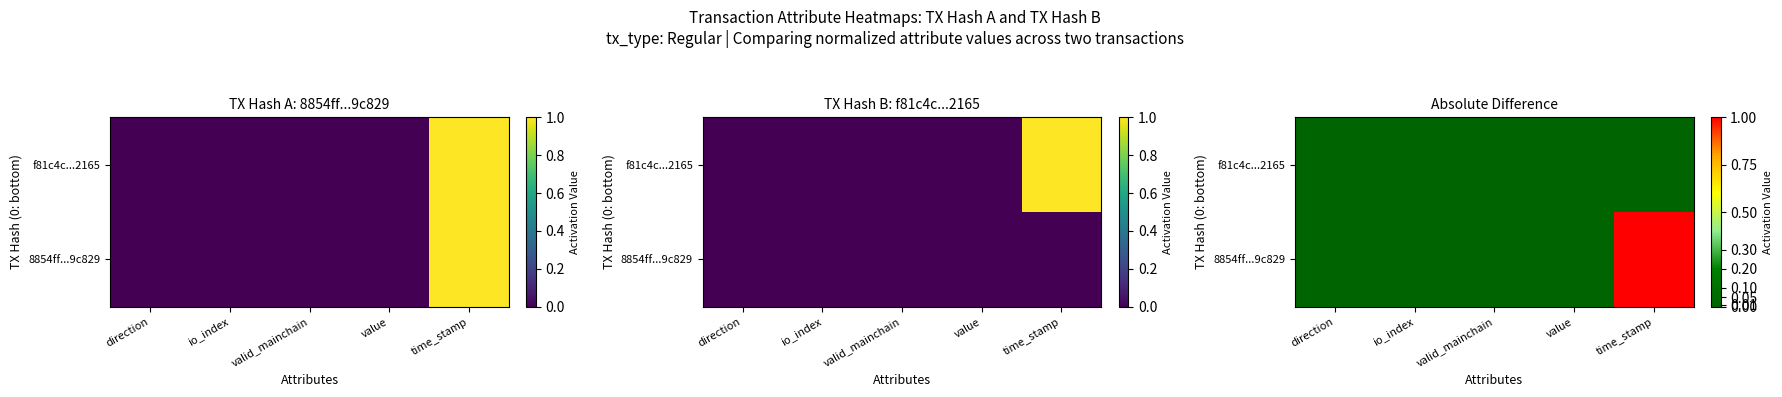

The 8854ff...9c829 series shows 0.0 at io_index. True or false?

True